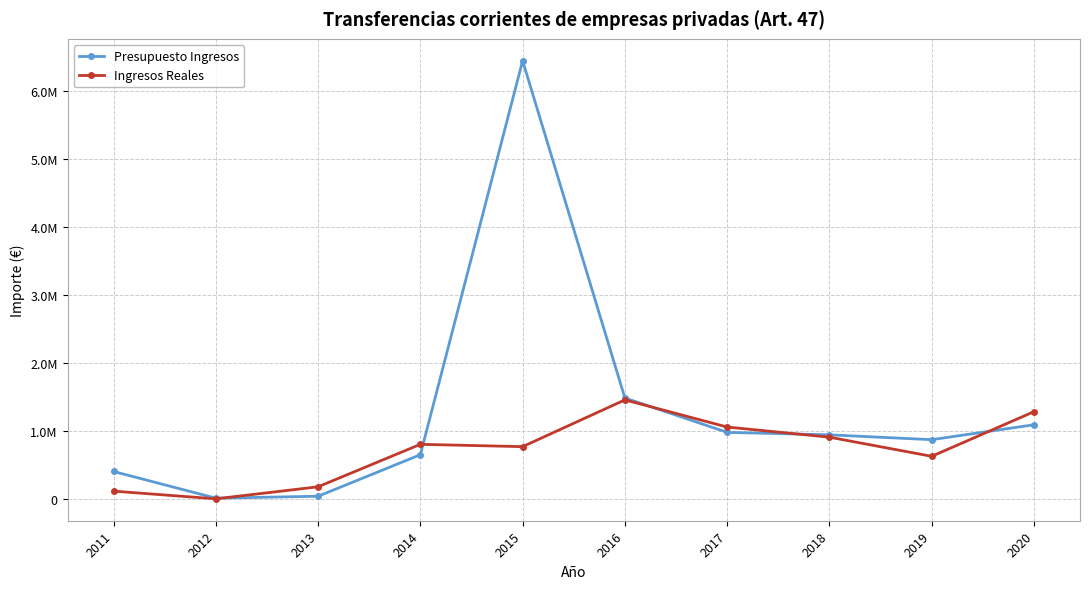

Rank the series by their average value, from highest to lowest.

Presupuesto Ingresos, Ingresos Reales